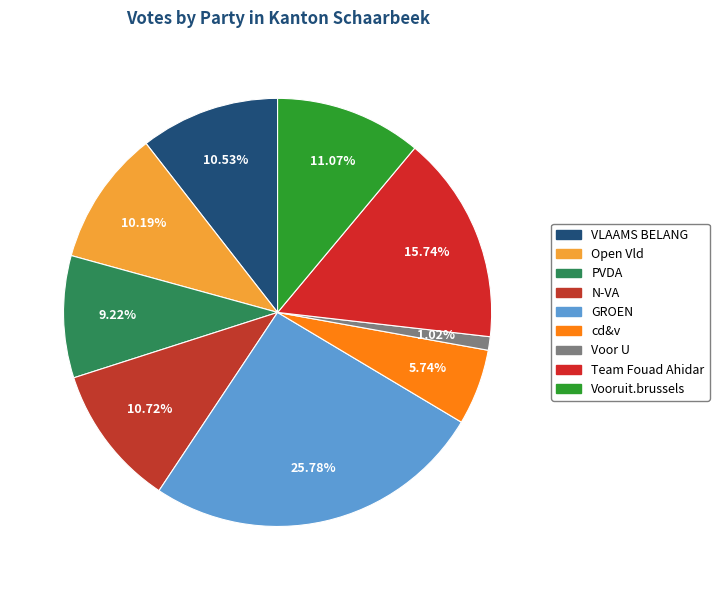

Does Open Vld account for over 50% of the chart?

No